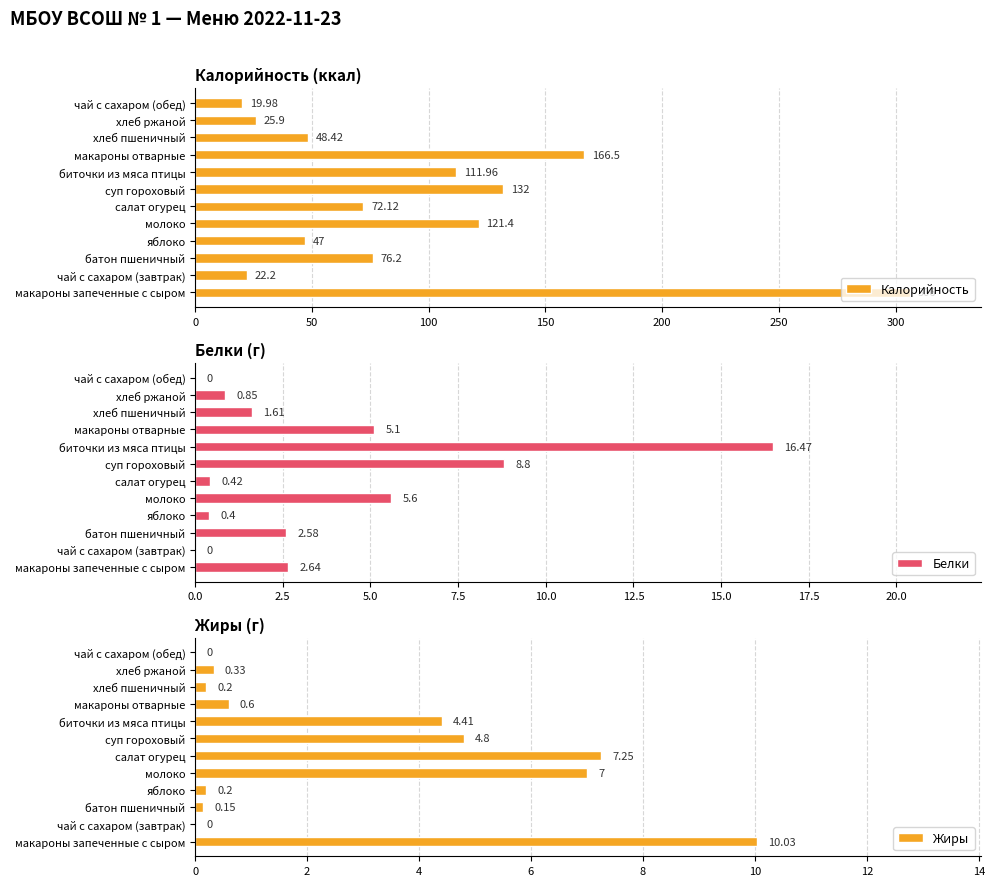

What are all the series names shown in the legend?

Калорийность, Белки, Жиры